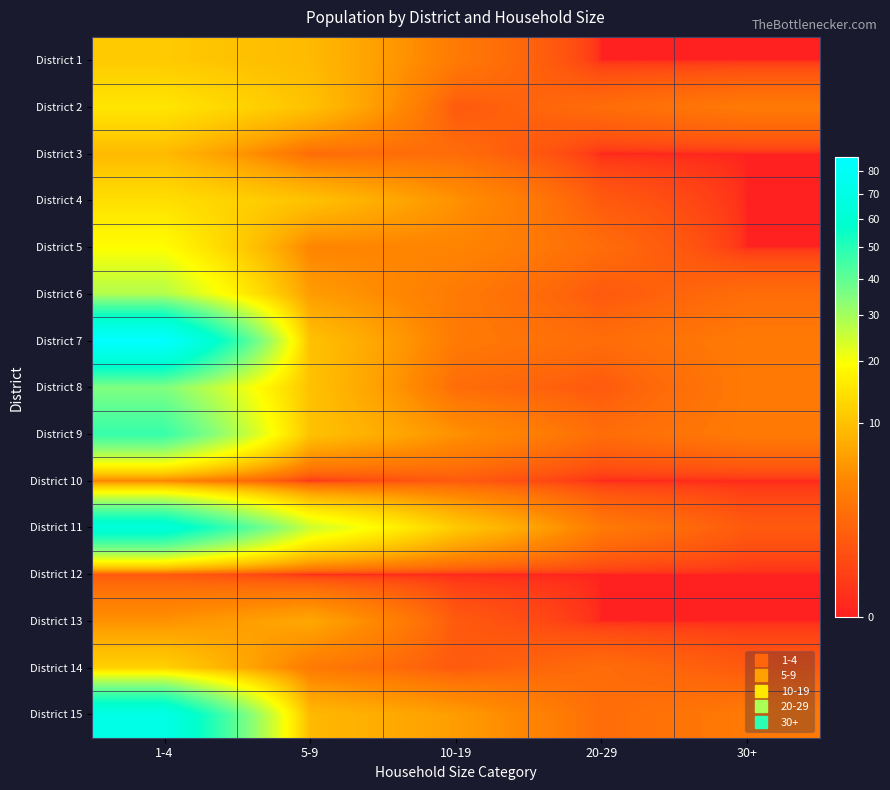

Between 20-29 and 30+, which series saw the biggest shift?

District 5